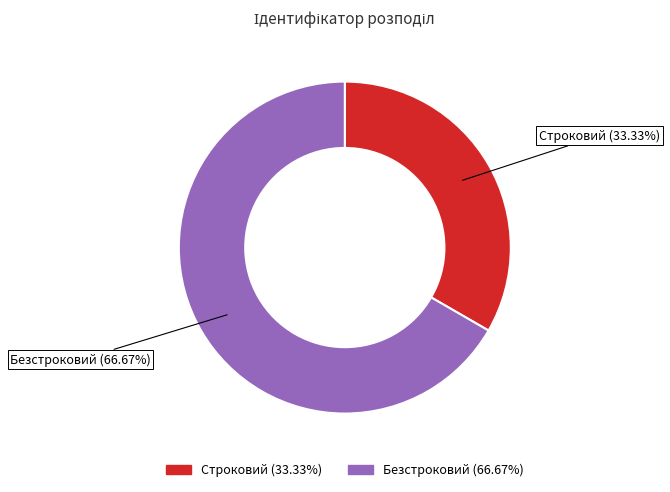

Count the number of slices in the pie.

2